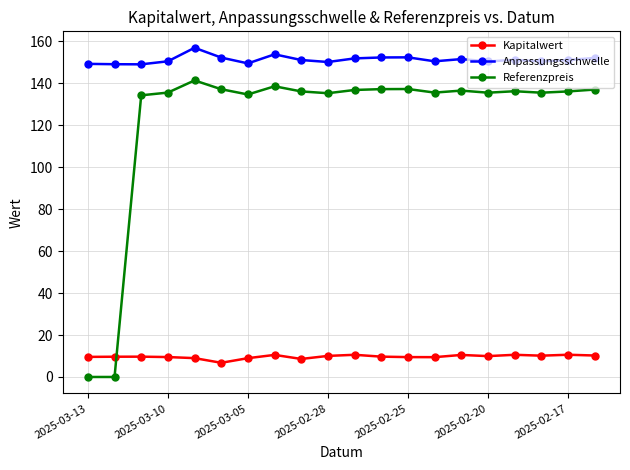

Which series has the widest spread of values?

Referenzpreis